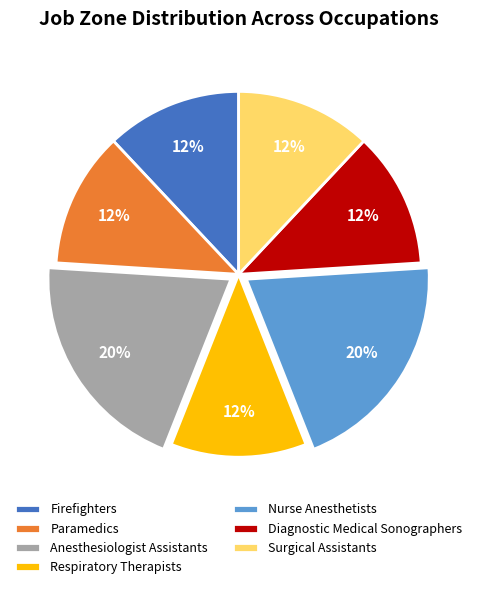

Combined, do Firefighters and Nurse Anesthetists account for over 50%?

No